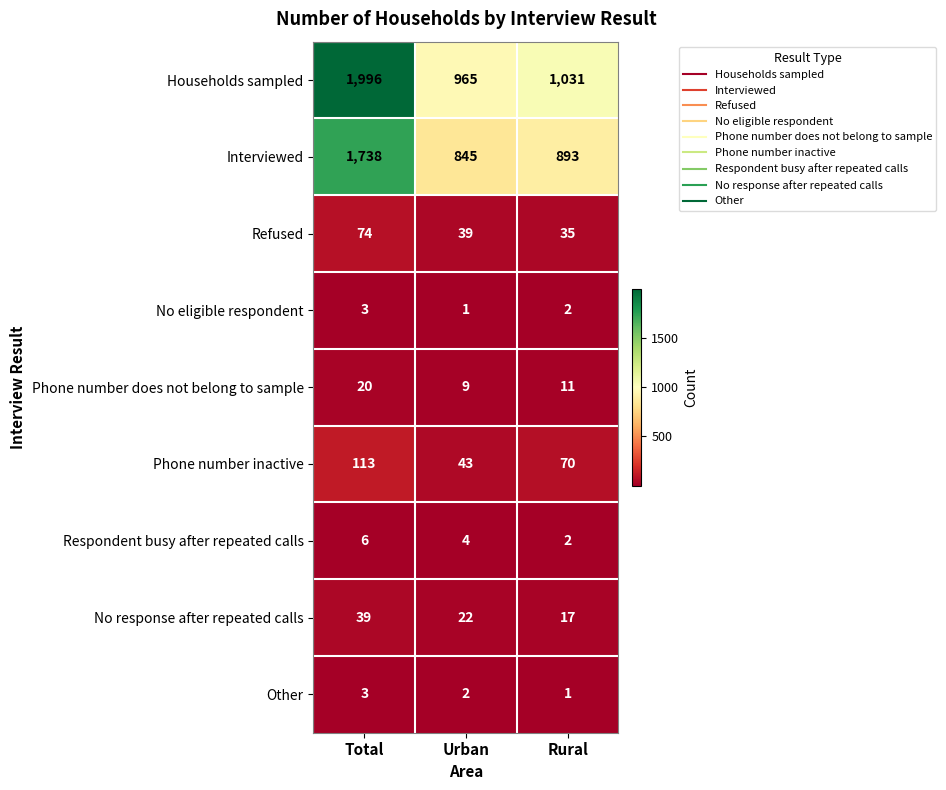

How many distinct data groups are displayed?

9